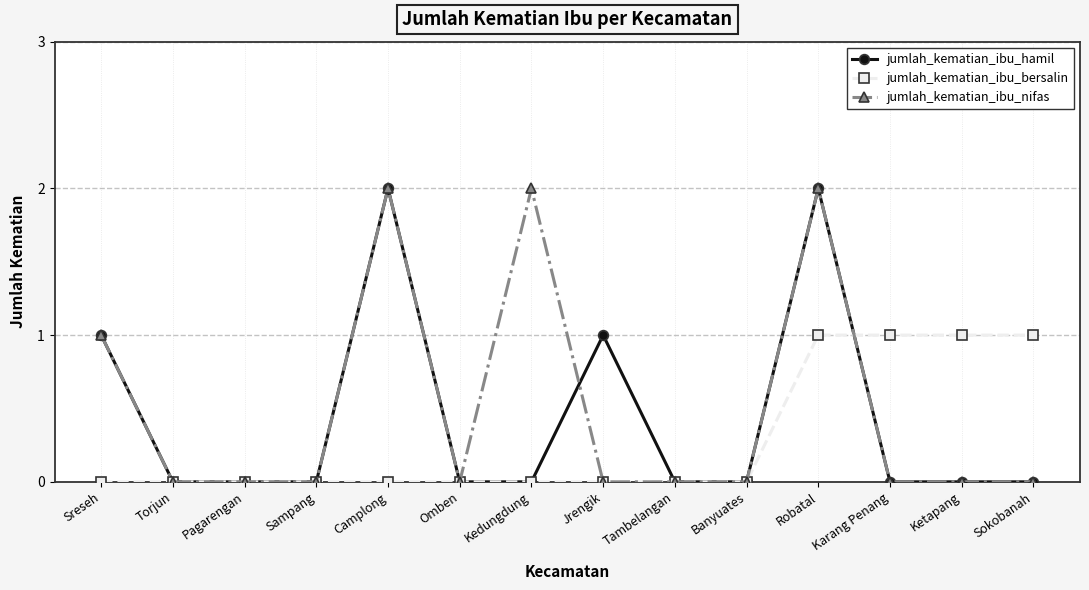

Read the jumlah_kematian_ibu_bersalin value at Ketapang.

1